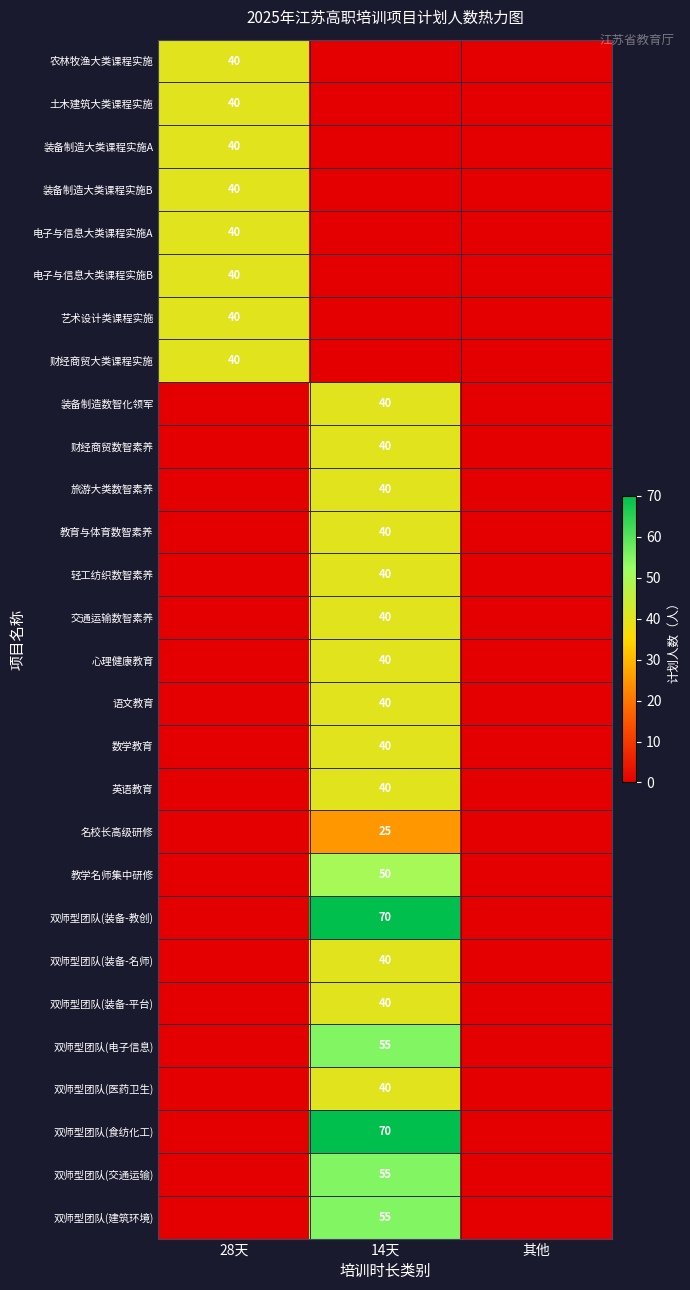

Is it true that 双师型团队(装备-名师) equals 61 at 14天?

False